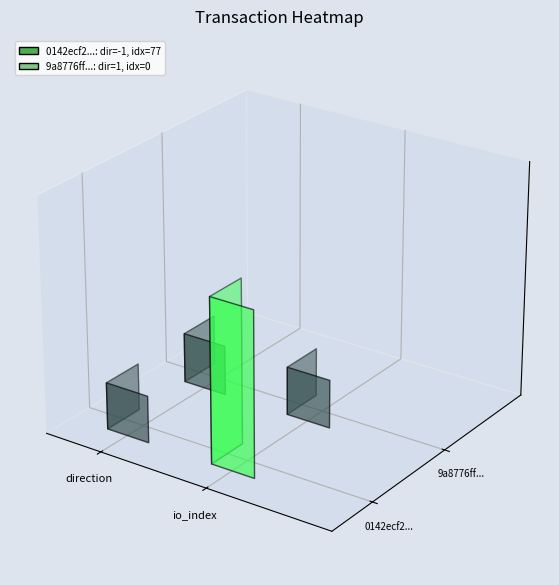

How many 9a8776ffb80d3dc154143c25cf9617c734446f4 values are between 0 and 1?

2